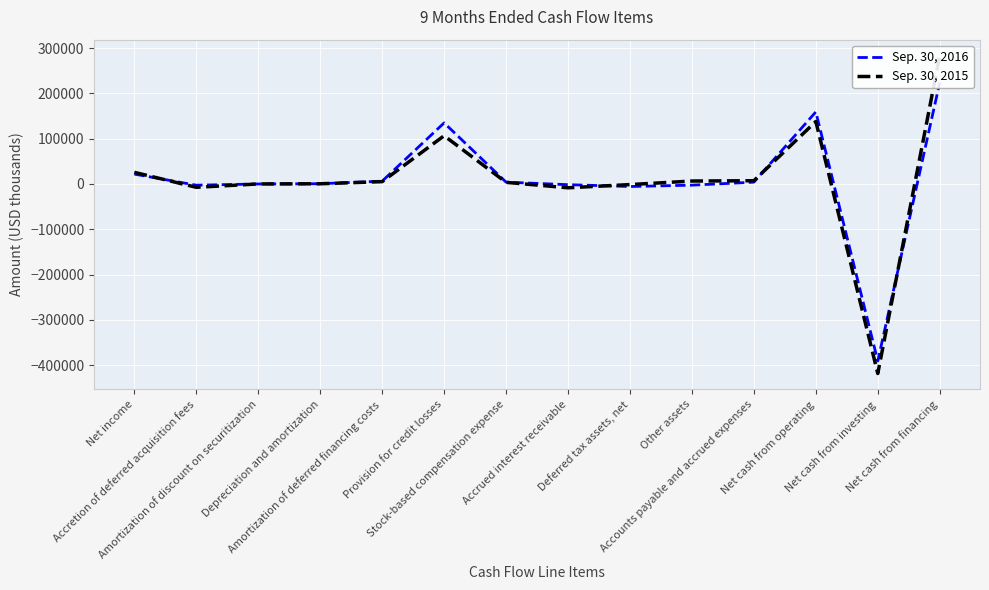

Reading left to right, transcribe all the data shown in this chart.

Sep. 30, 2016: Net income=21835	Accretion of deferred acquisition fees=-2686	Amortization of discount on securitization=20	Depreciation and amortization=568	Amortization of deferred financing costs=6214	Provision for credit losses=134881	Stock-based compensation expense=4004	Accrued interest receivable=-1531	Deferred tax assets, net=-5600	Other assets=-2627	Accounts payable and accrued expenses=4054	Net cash from operating=159132	Net cash from investing=-390943	Net cash from financing=223983
Sep. 30, 2015: Net income=25713	Accretion of deferred acquisition fees=-7345	Amortization of discount on securitization=53	Depreciation and amortization=471	Amortization of deferred financing costs=5149	Provision for credit losses=106533	Stock-based compensation expense=3609	Accrued interest receivable=-8435	Deferred tax assets, net=-1326	Other assets=6501	Accounts payable and accrued expenses=7199	Net cash from operating=138037	Net cash from investing=-418544	Net cash from financing=283563